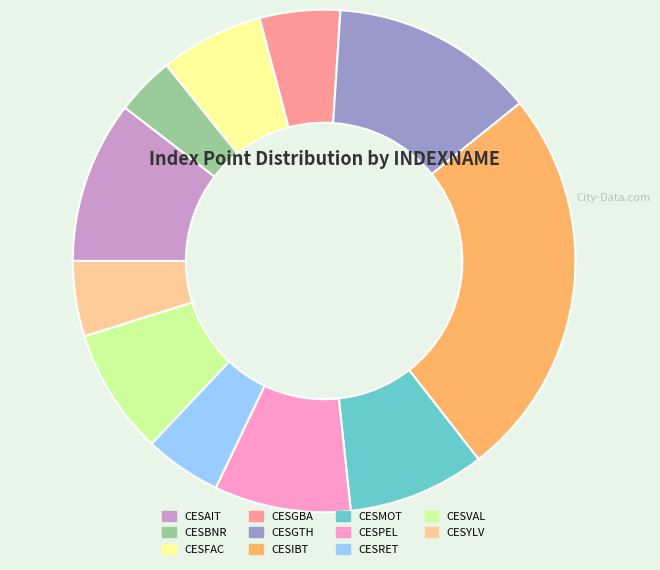

Is there any slice that represents more than half of the pie?

No